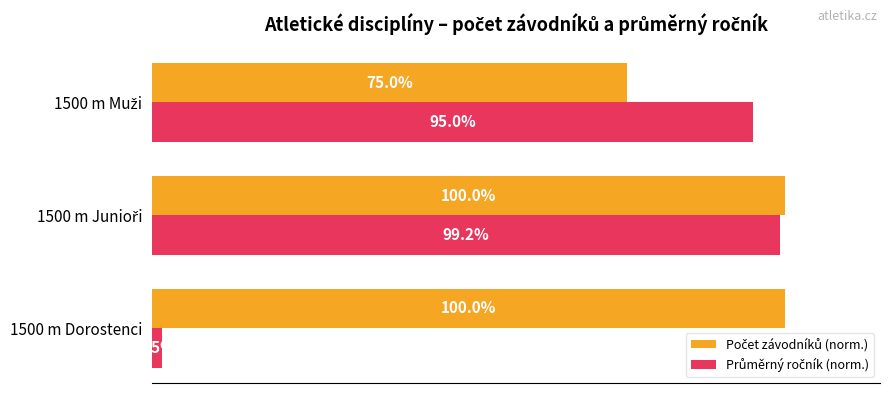

Which category has the lowest value across all series?

1500 m Dorostenci